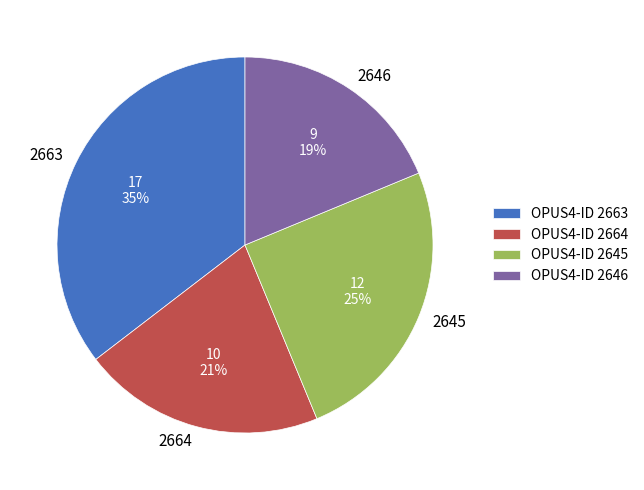

To the nearest percent, what is the combined percentage of 2645 and 2664?

46%